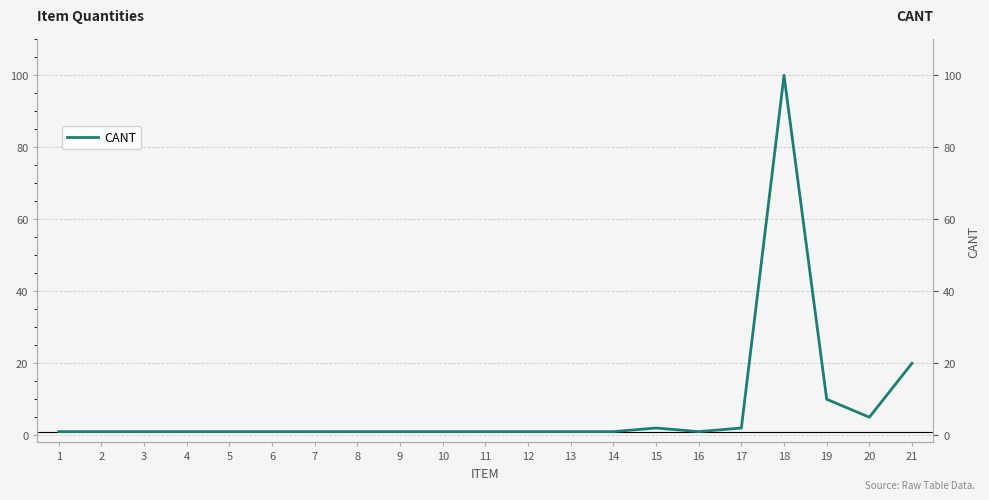

Reading left to right, transcribe all the data shown in this chart.

1=1	2=1	3=1	4=1	5=1	6=1	7=1	8=1	9=1	10=1	11=1	12=1	13=1	14=1	15=2	16=1	17=2	18=100	19=10	20=5	21=20